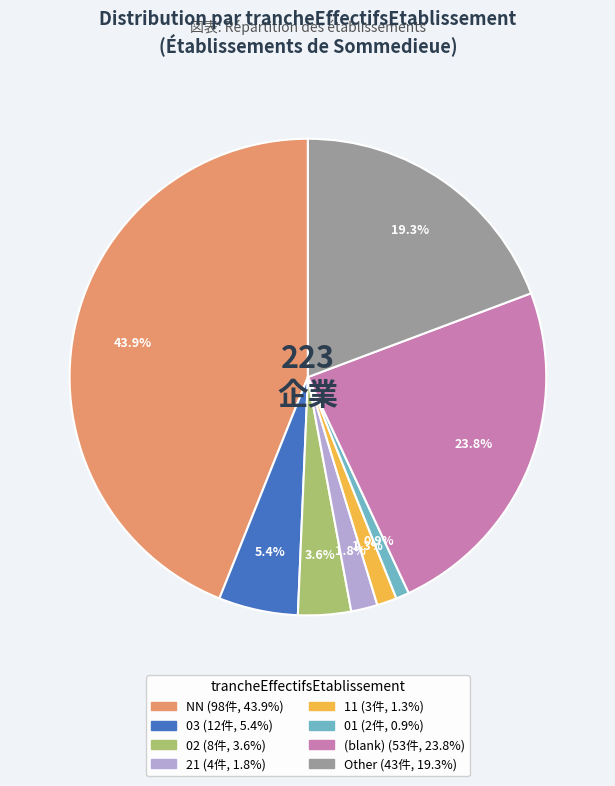

Count the number of slices in the pie.

8